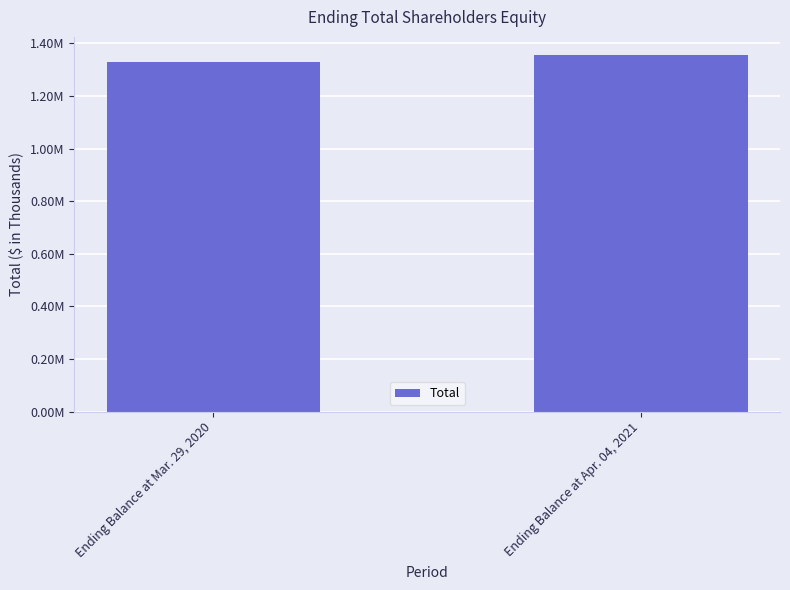

What is the label of the 2nd bar from the right?

Ending Balance at Mar. 29, 2020